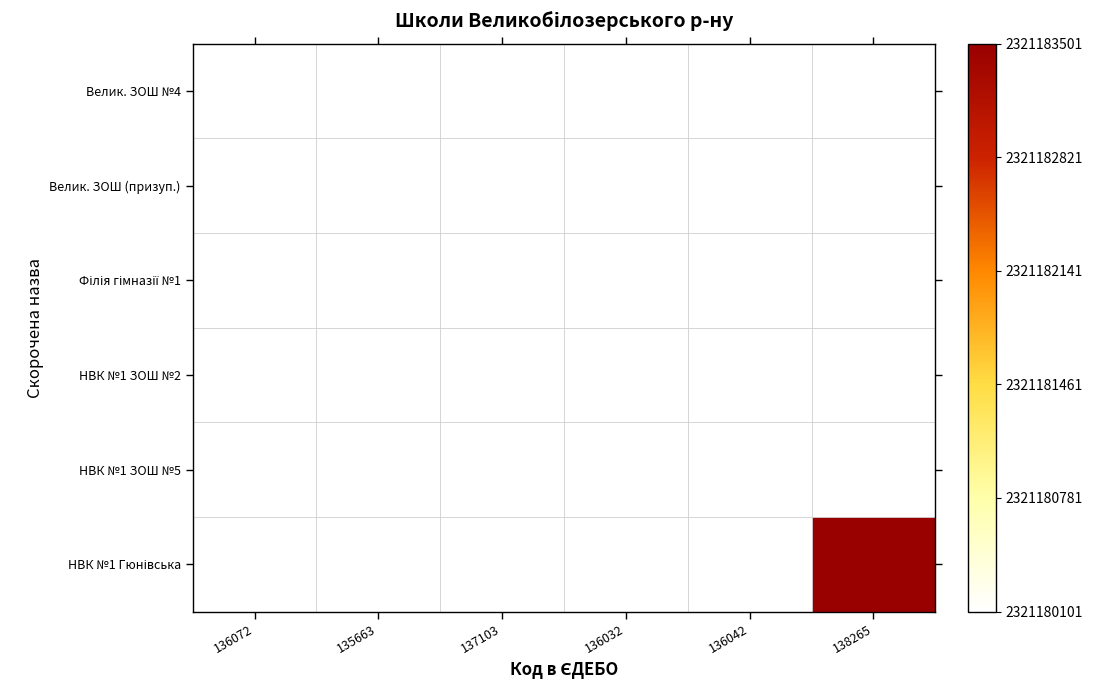

Rank the series by their maximum value, from lowest to highest.

Велик. ЗОШ №4, Велик. ЗОШ (призуп.), Філія гімназії №1, НВК №1 ЗОШ №2, НВК №1 ЗОШ №5, НВК №1 Гюнівська